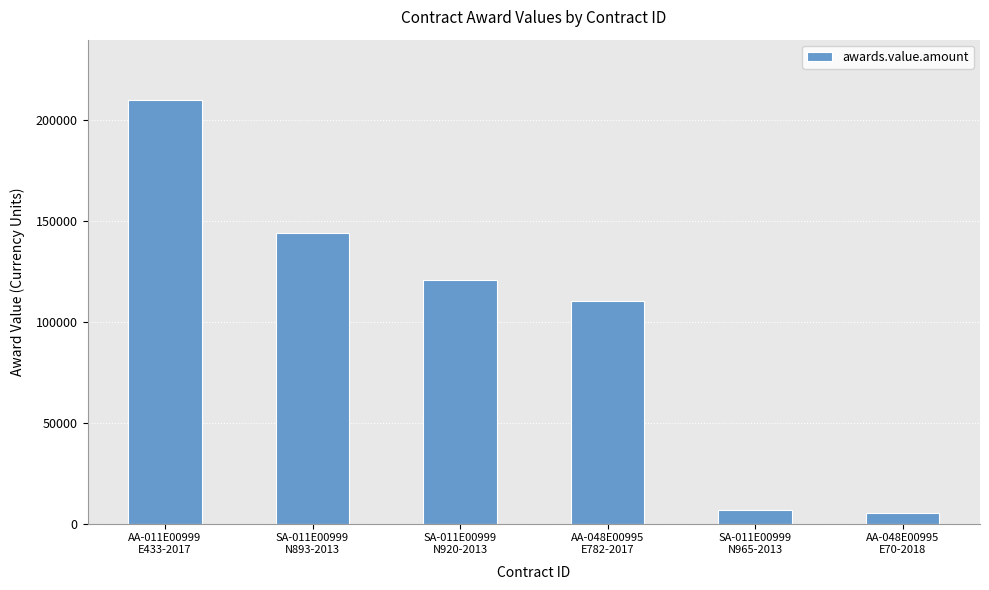

What is the difference between the maximum and minimum values?

205000.0